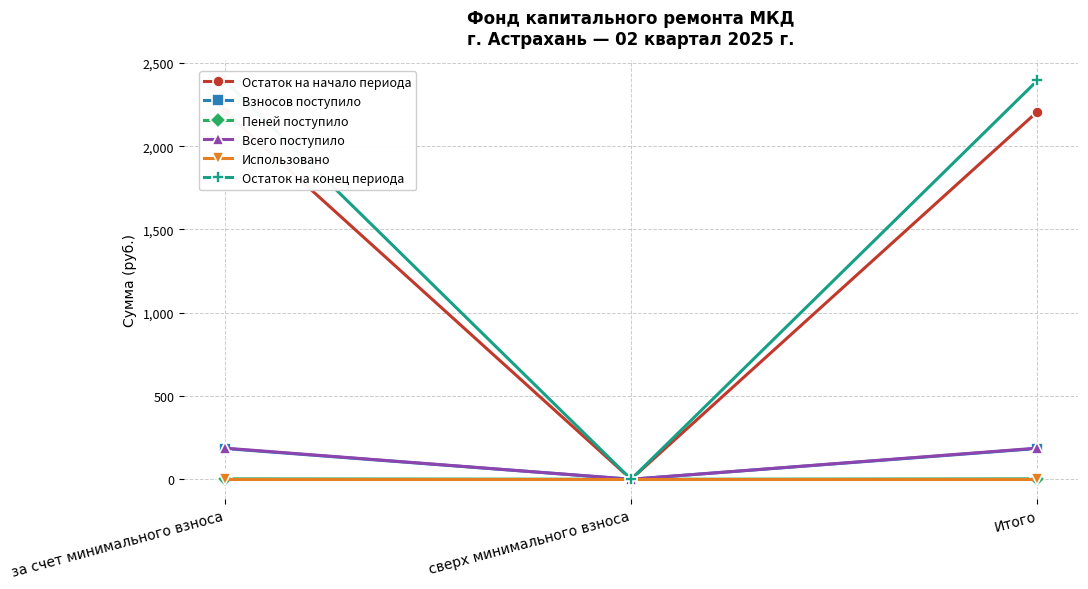

What is the difference between the maximum and minimum values in the Остаток на конец периода series?

2395.0